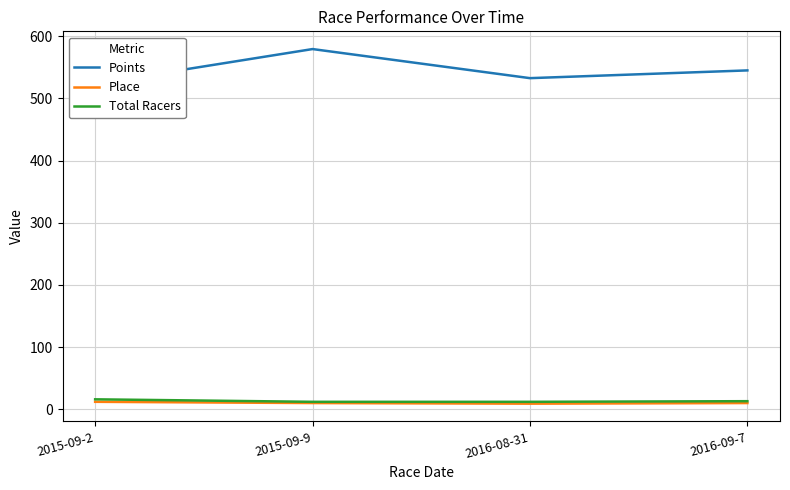

How many values in the Points series exceed 544?

2